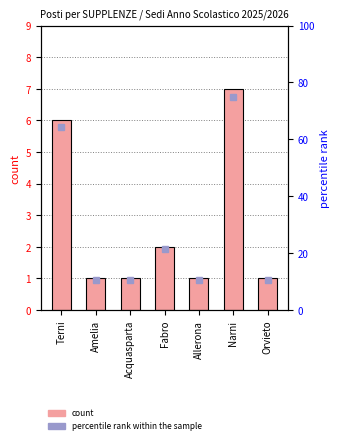

Rank the categories by value from lowest to highest.

Amelia, Acquasparta, Allerona, Orvieto, Fabro, Terni, Narni